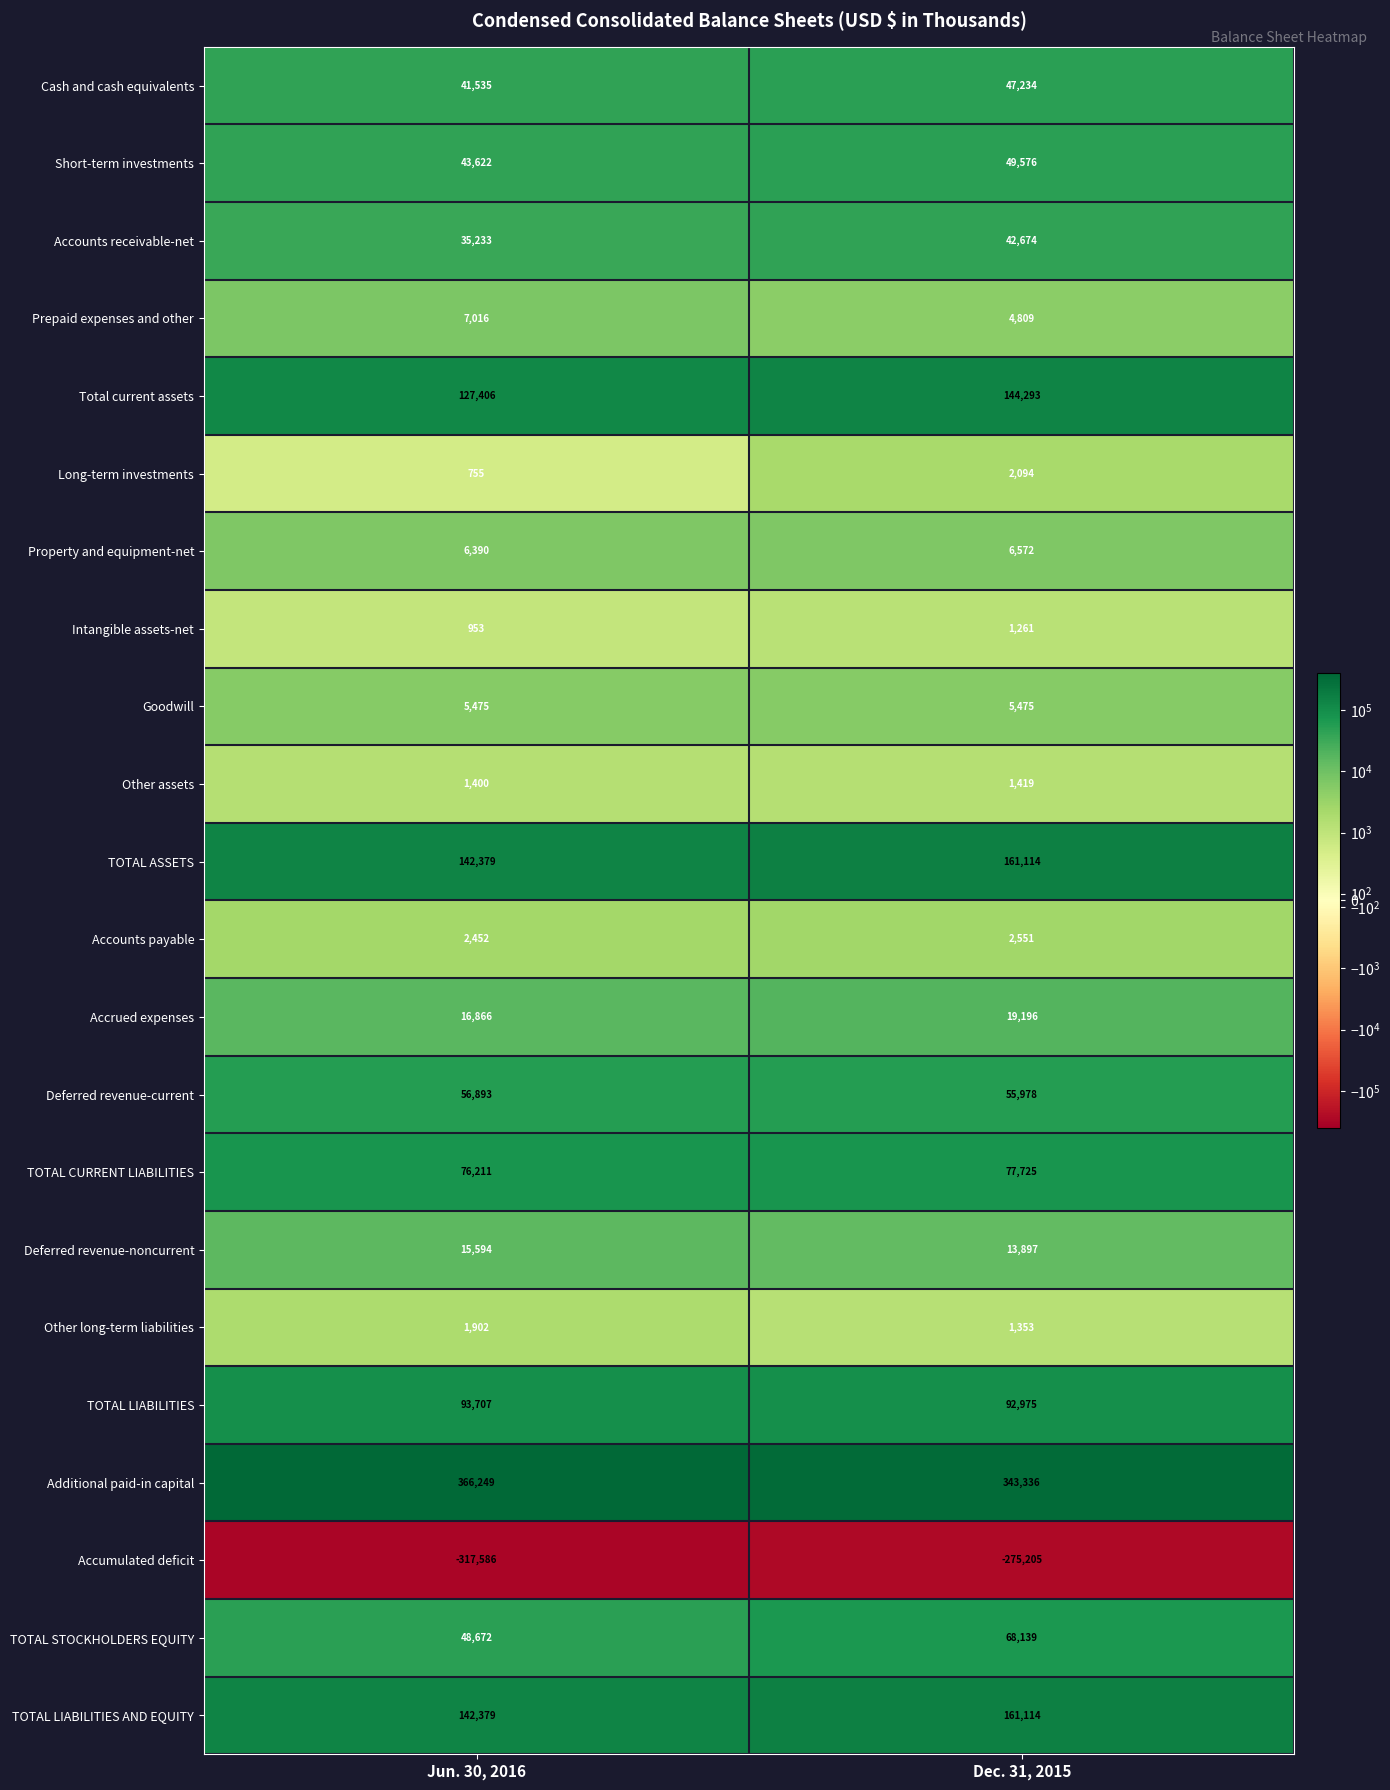

What is the highest value of the Short-term investments series?

49576